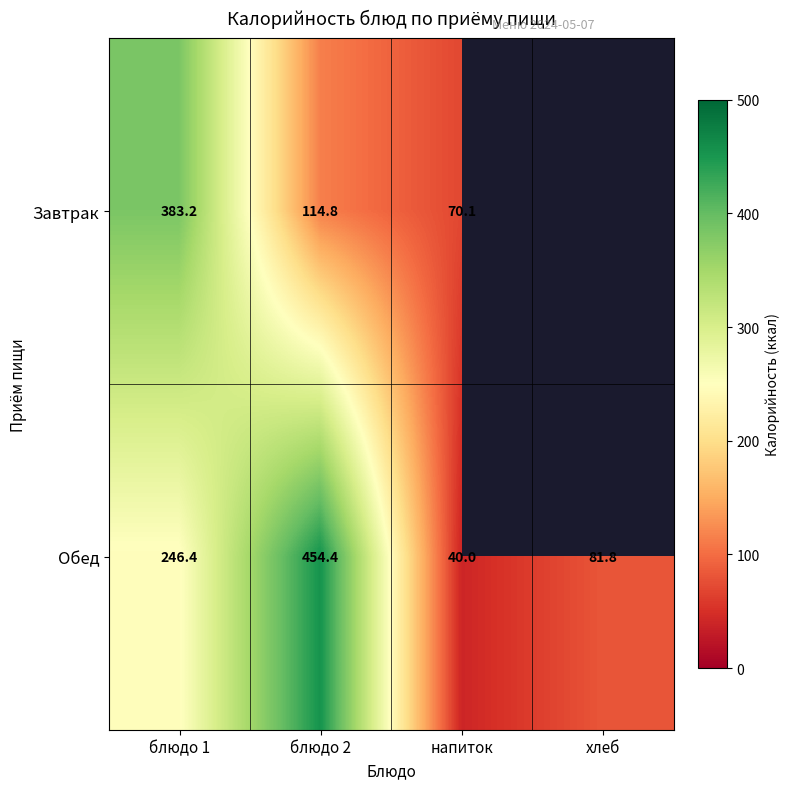

What is the highest value of the Обед series?

454.4